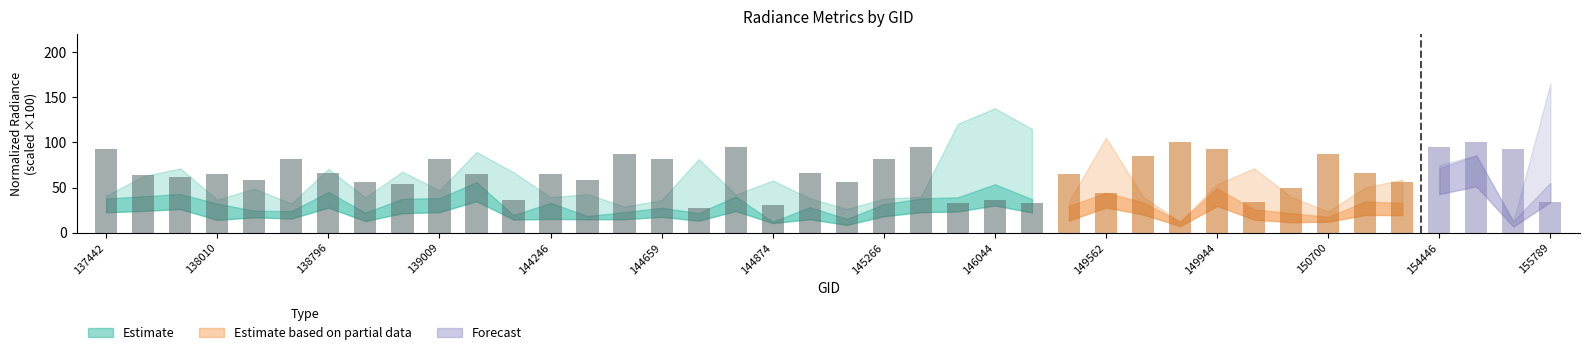

Where does the data first go above 64?

137442